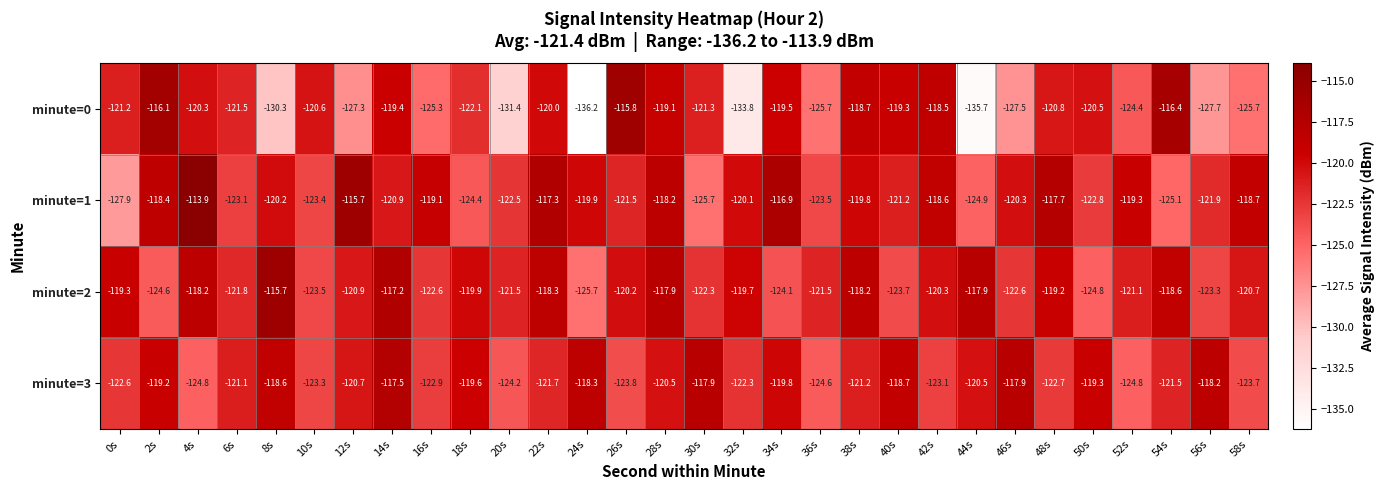

Which series has the widest spread of values?

minute=0